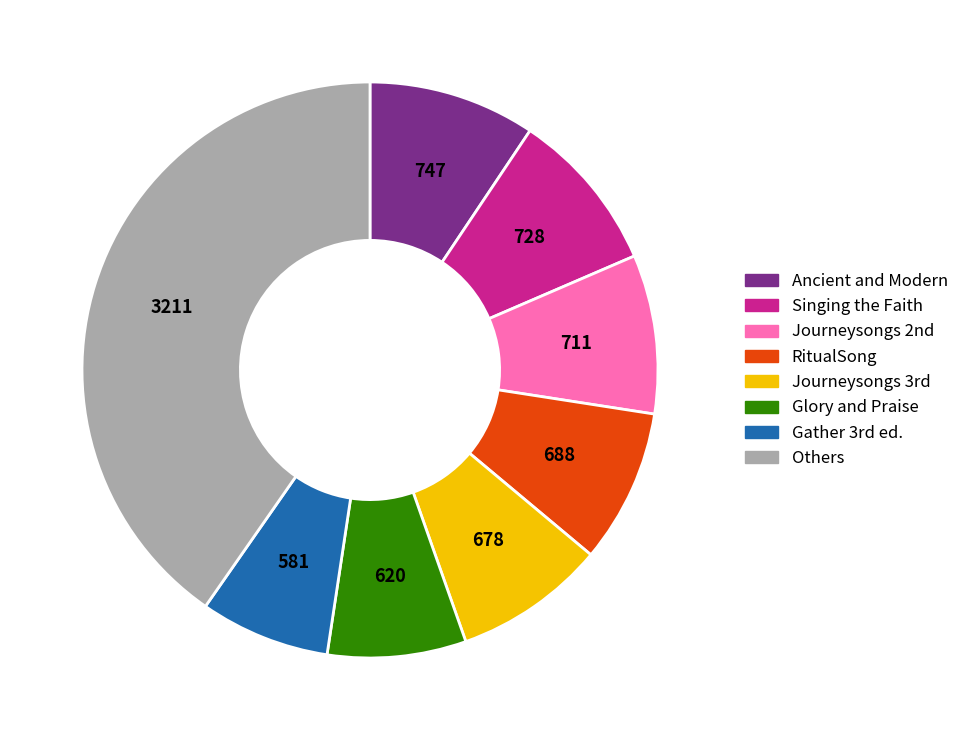

Which slice is the largest?

Others